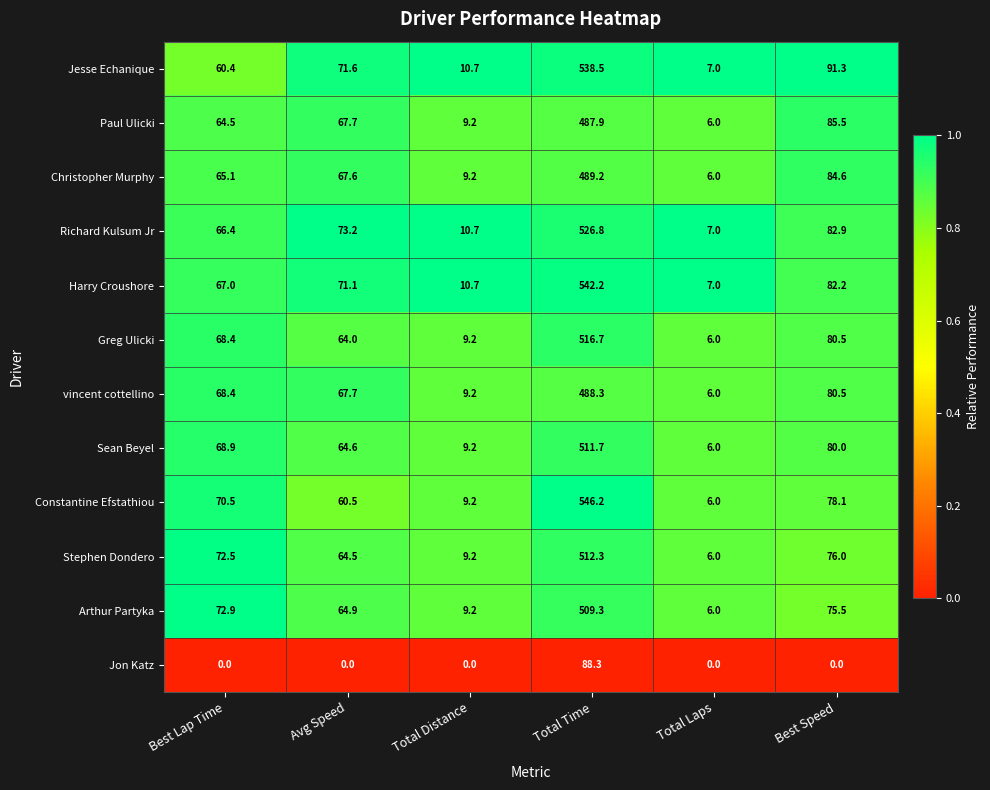

Where is Christopher Murphy nearest to the value 247?

Best Speed